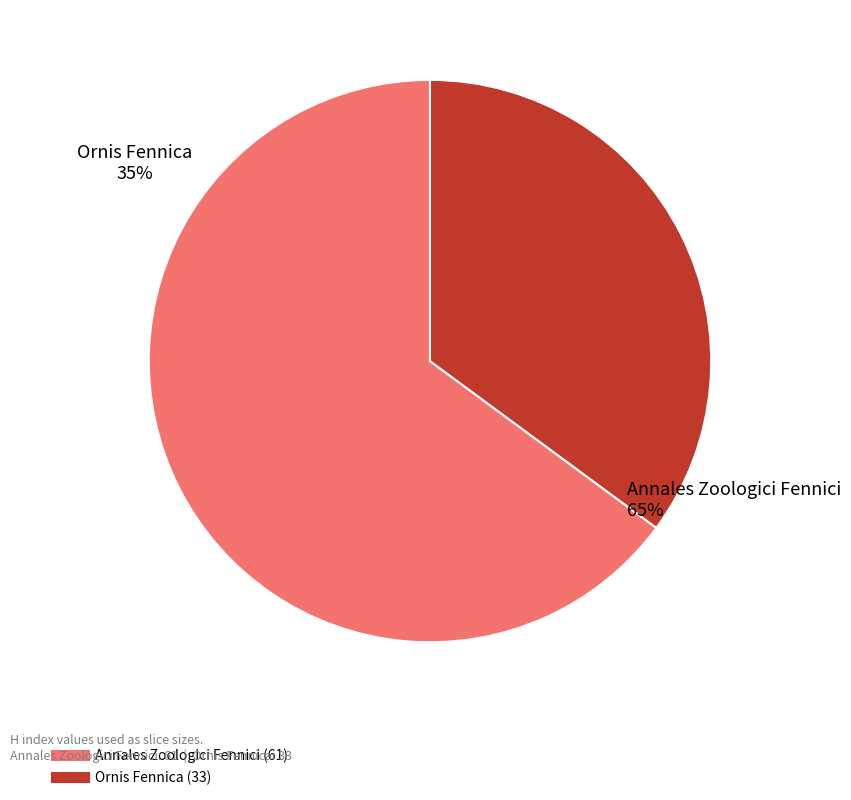

The Ornis Fennica slice represents 21% of the pie. True or false?

False